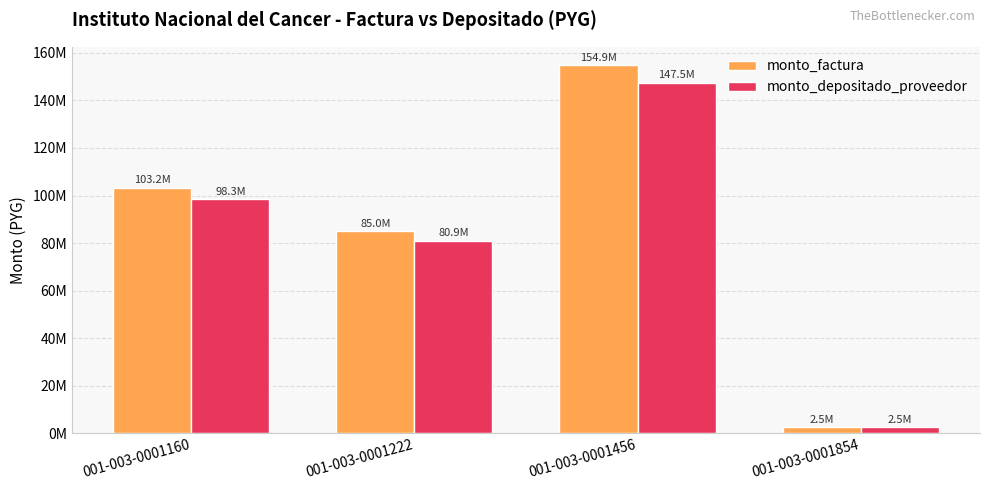

Reading left to right, list all the values displayed in this chart.

monto_factura: 103235000	84962405	154852500	2545668
monto_depositado_proveedor: 98333795	80928713	147500693	2510743